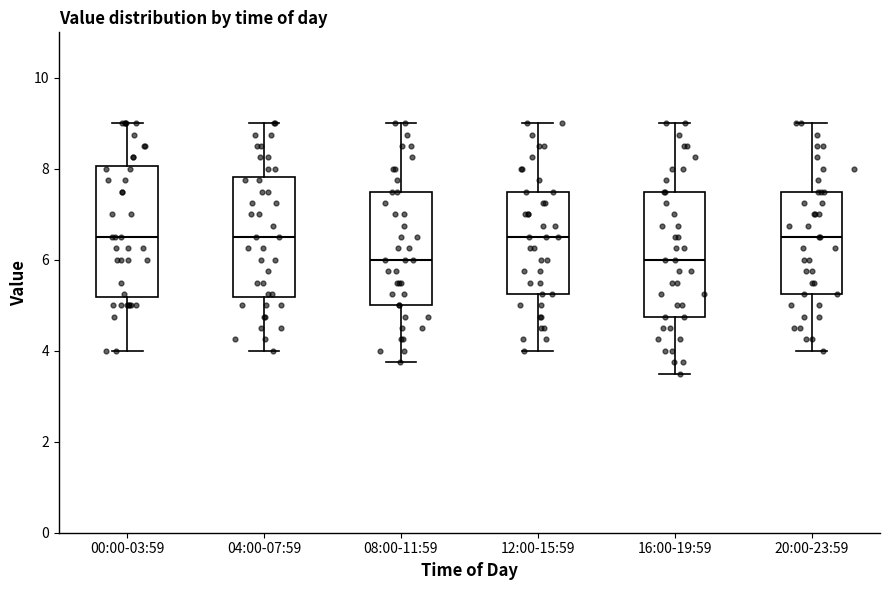

Reading left to right, transcribe this box plot: for each box, give where its median line is, the range the box spans, and where its two whiskers end, as read against the y-axis. The values are not printed on the chart, so give them approximately, as read against the axis.

00:00-03:59: median 6.6, box 5.2 to 8.0, whiskers 4.0 to 9.0
04:00-07:59: median 6.6, box 5.2 to 7.8, whiskers 4.0 to 9.0
08:00-11:59: median 6.0, box 5.0 to 7.6, whiskers 3.8 to 9.0
12:00-15:59: median 6.6, box 5.2 to 7.6, whiskers 4.0 to 9.0
16:00-19:59: median 6.0, box 4.8 to 7.6, whiskers 3.6 to 9.0
20:00-23:59: median 6.6, box 5.2 to 7.6, whiskers 4.0 to 9.0